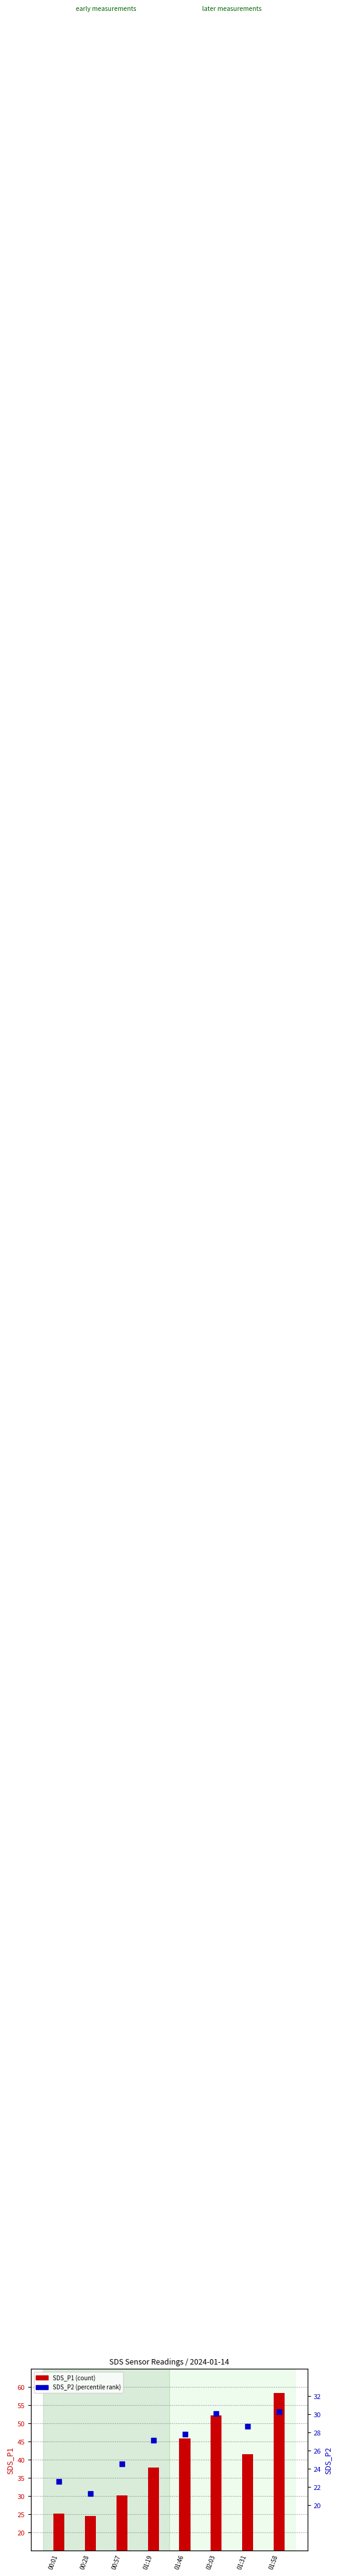

Which series contains the highest Y value?

SDS_P1